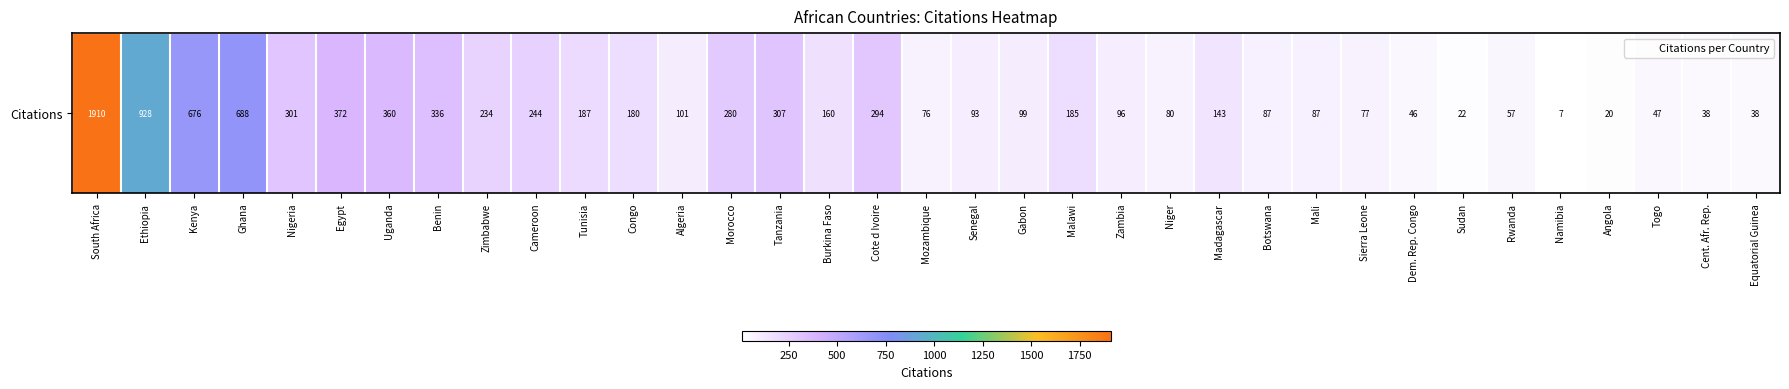

Reading left to right, list all the values displayed in this chart.

1910	928	676	688	301	372	360	336	234	244	187	180	101	280	307	160	294	76	93	99	185	96	80	143	87	87	77	46	22	57	7	20	47	38	38